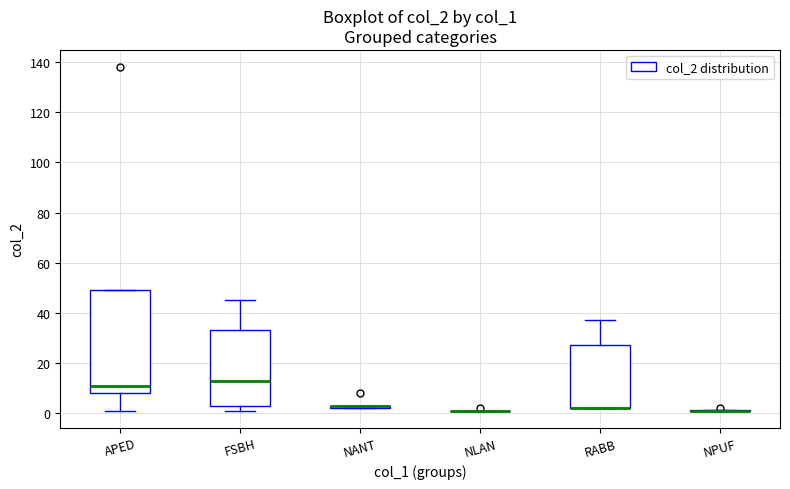

Where is the lower edge of the box for NANT on the y-axis? The values are not printed on the chart, so give them approximately, as read against the axis.

2